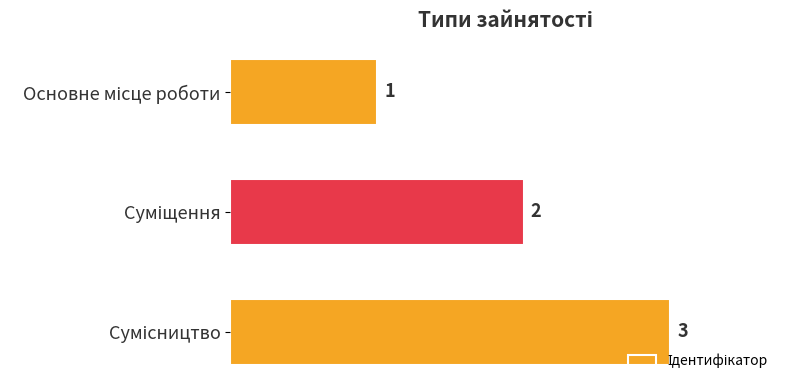

Count the values in the range 1 to 3.

3